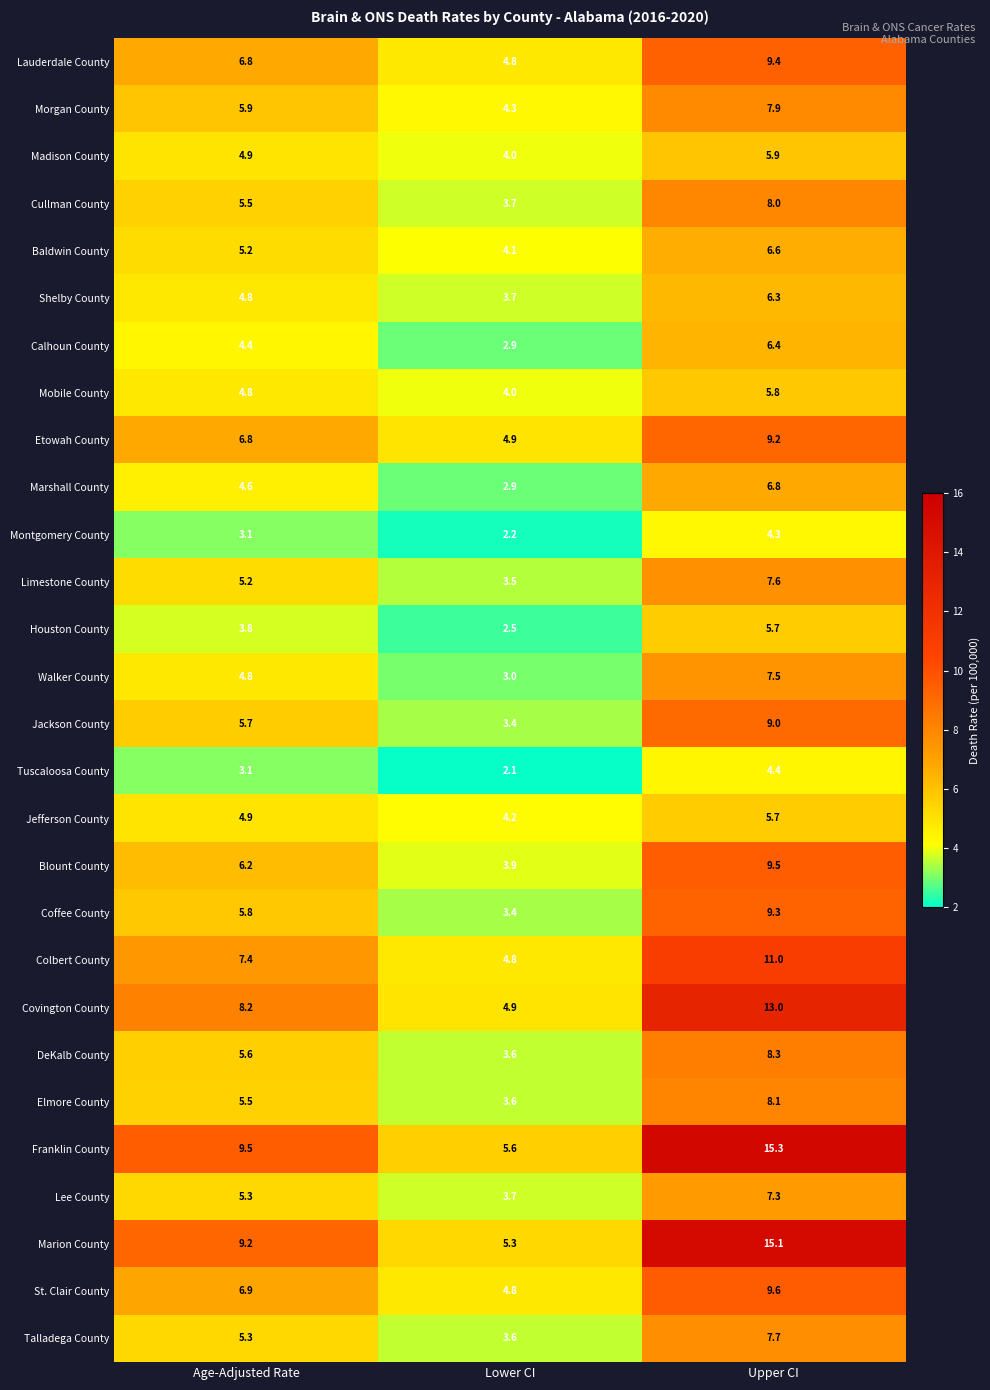

What is the total value across all series at Age-Adjusted Rate?

159.2